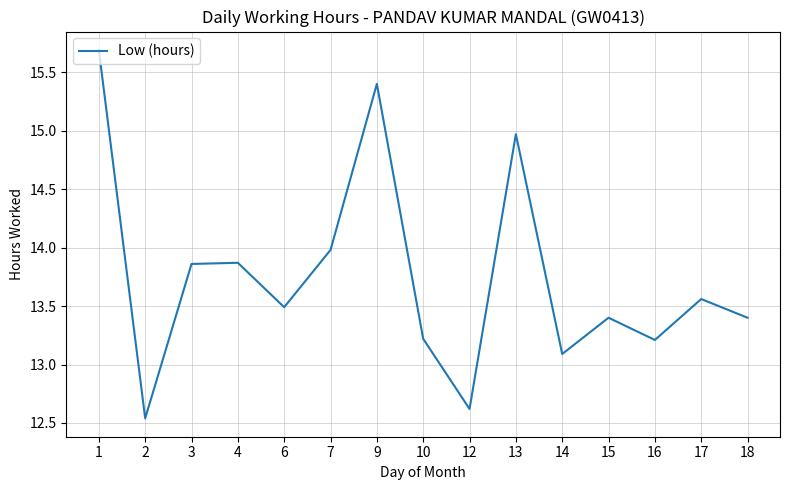

Is it true that the value at 4 is 13.9?

True